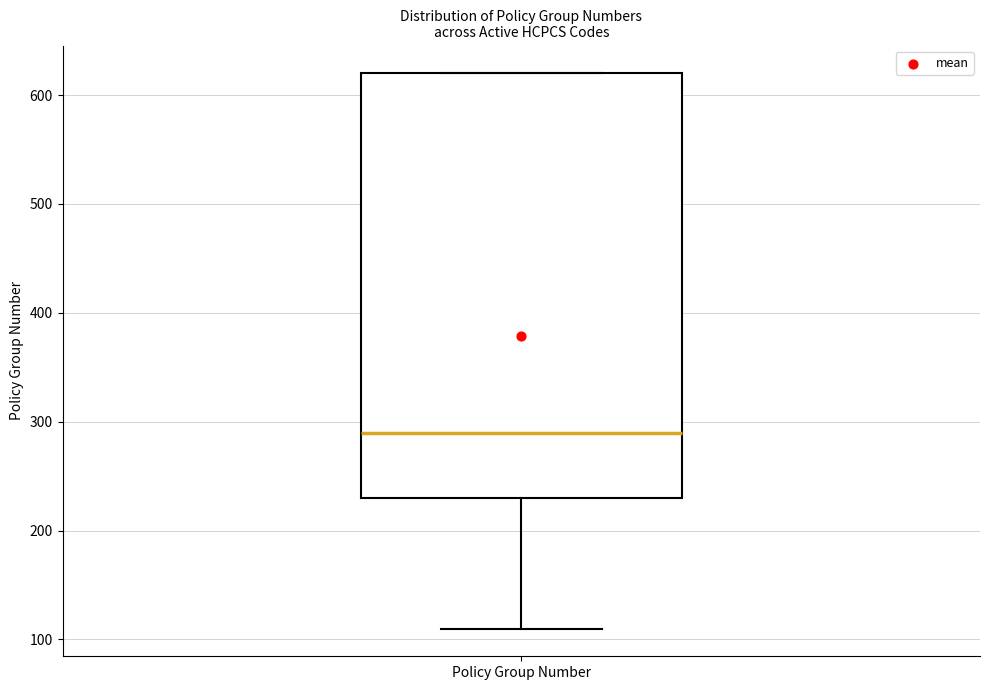

Transcribe this box plot: give where the median line is, the range the box spans, and where the two whiskers end, as read against the y-axis. The values are not printed on the chart, so give them approximately, as read against the axis.

median 290, box 230 to 620, whiskers 110 to 620